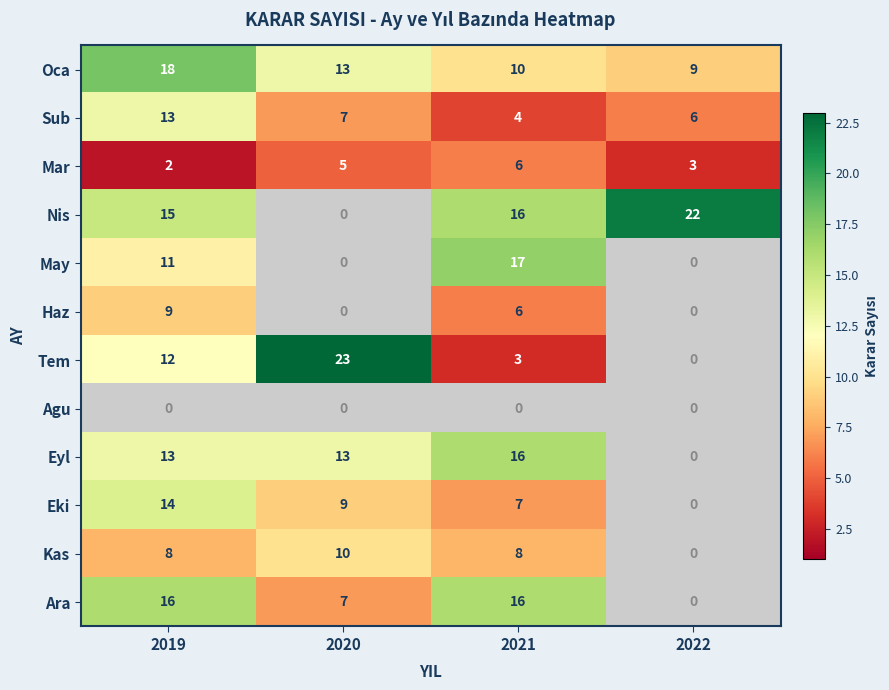

Which label corresponds to the largest value in the chart?

2020